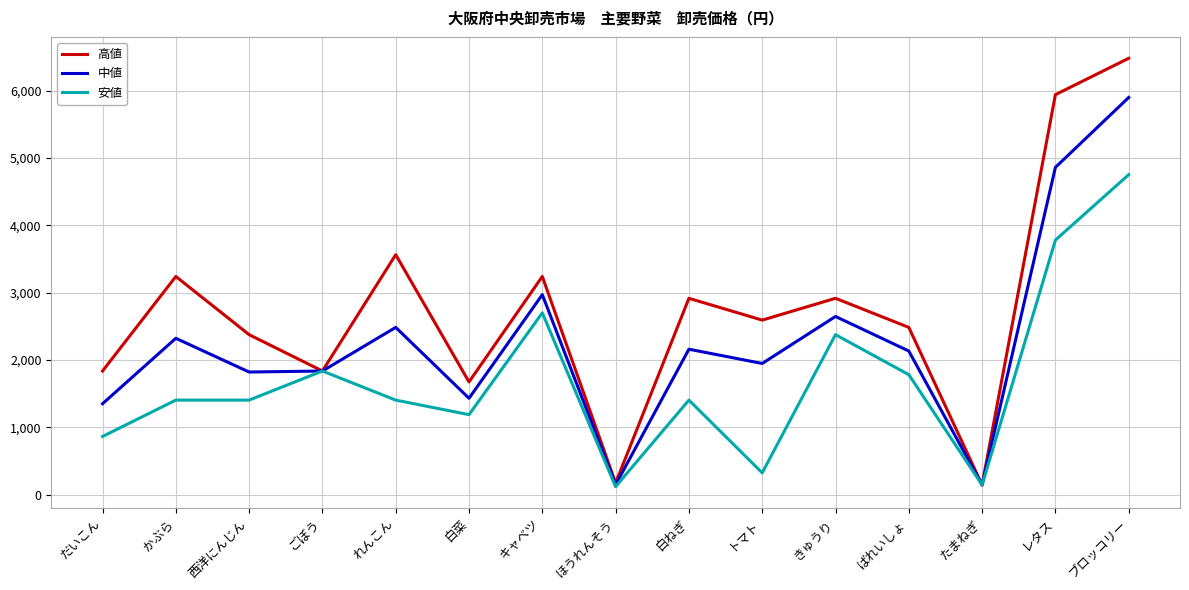

Where does the 高値 series first go above 2592?

かぶら